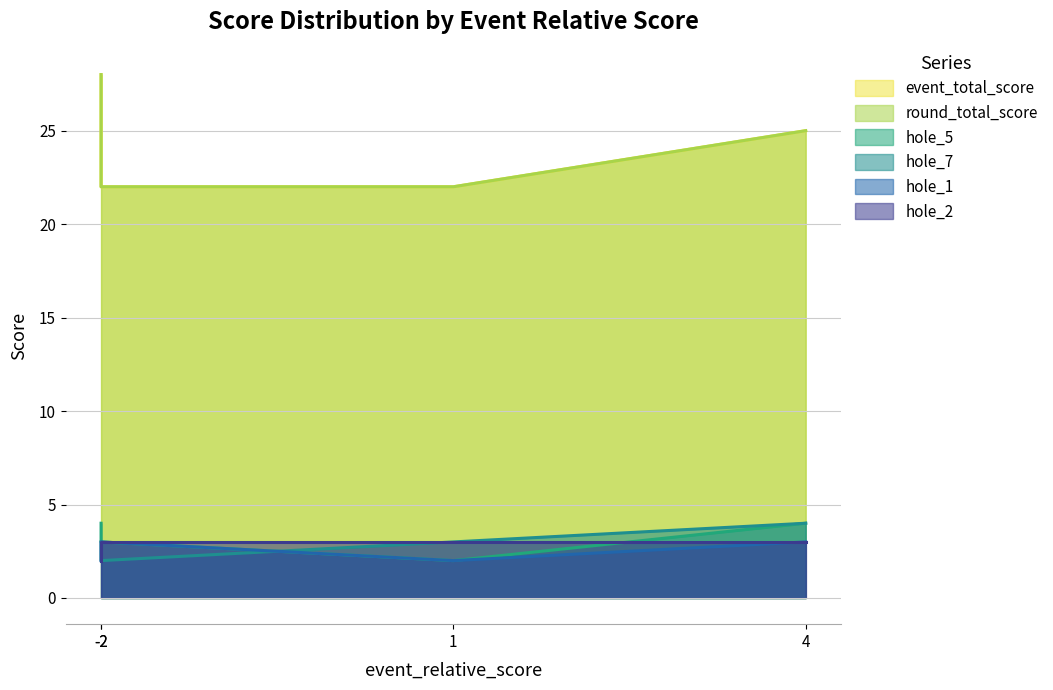

Which category has the highest value across all series?

-2